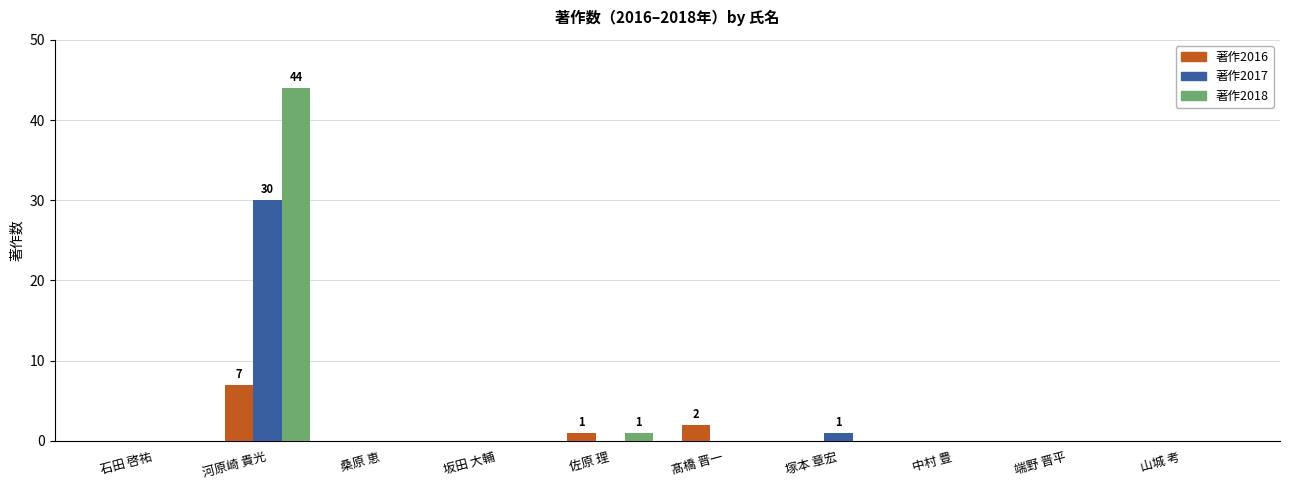

True or false: 著作2016 has a value of -3 at 端野 晋平.

False